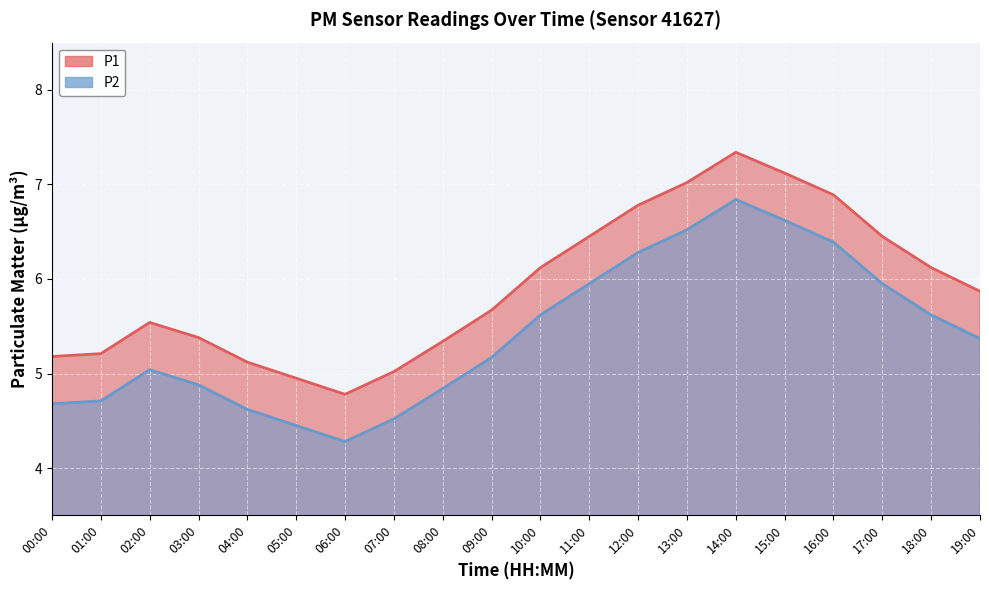

Read the P2 value at 15:00.

6.6